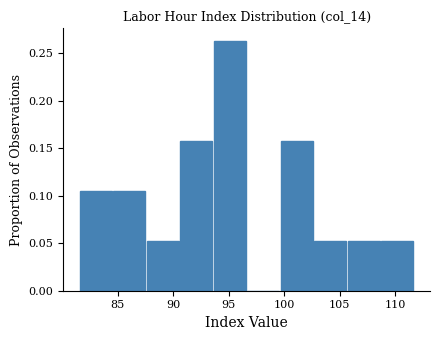

Reading left to right, list every bar in this chart as the range it spans on the x-axis followed by its height. Neither the bar edges nor the heights are printed on the chart, so give them approximately, as read against the axes.

81.5 to 84.5: 0.105
84.5 to 87.5: 0.105
87.5 to 90.5: 0.055
90.5 to 93.5: 0.160
93.5 to 96.5: 0.265
96.5 to 99.5: 0
99.5 to 102.5: 0.160
102.5 to 105.5: 0.055
105.5 to 108.5: 0.055
108.5 to 111.5: 0.055